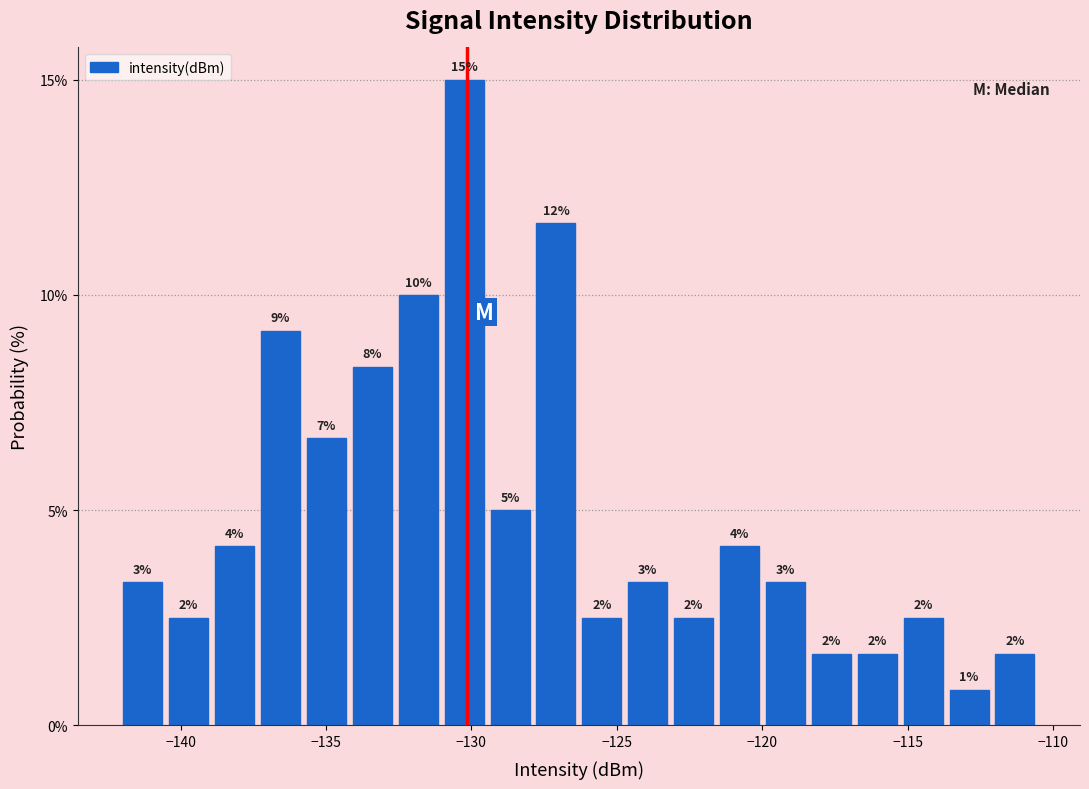

Read against the x-axis, roughly where is the centre of the tallest bar?

-130.5